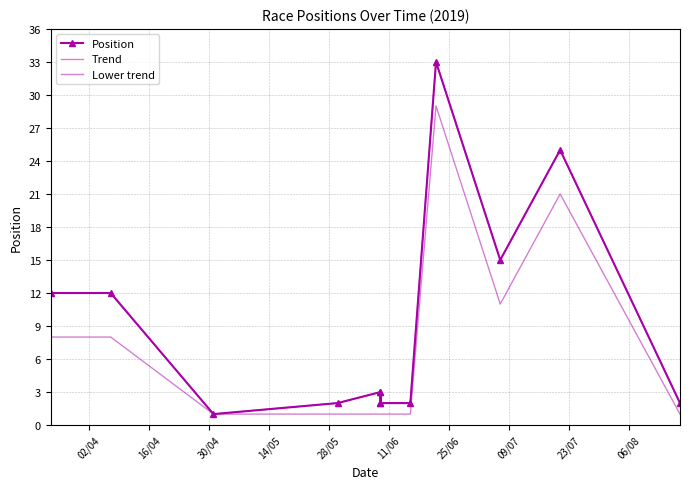

Where does the Position series first go above 3?

02/04